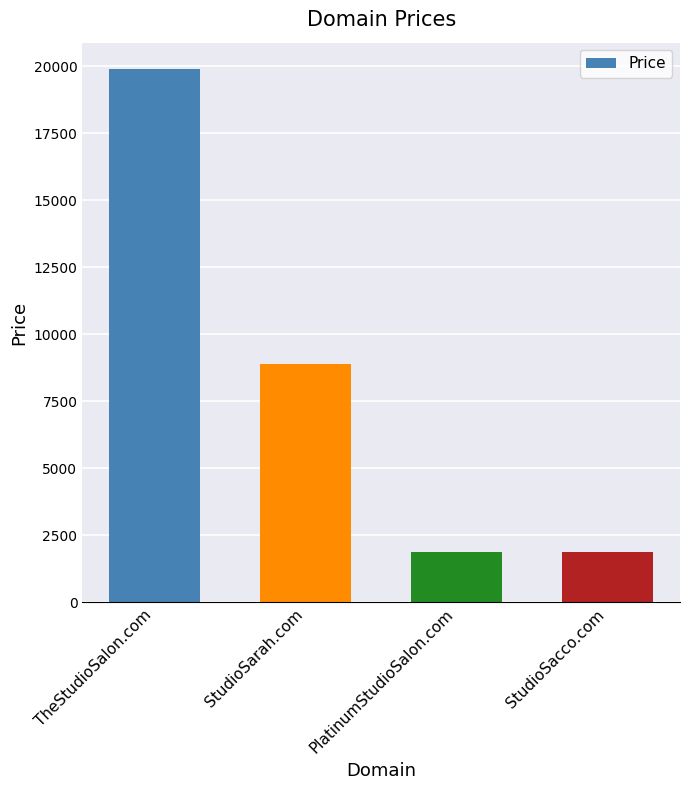

What is the smallest value displayed?

1888